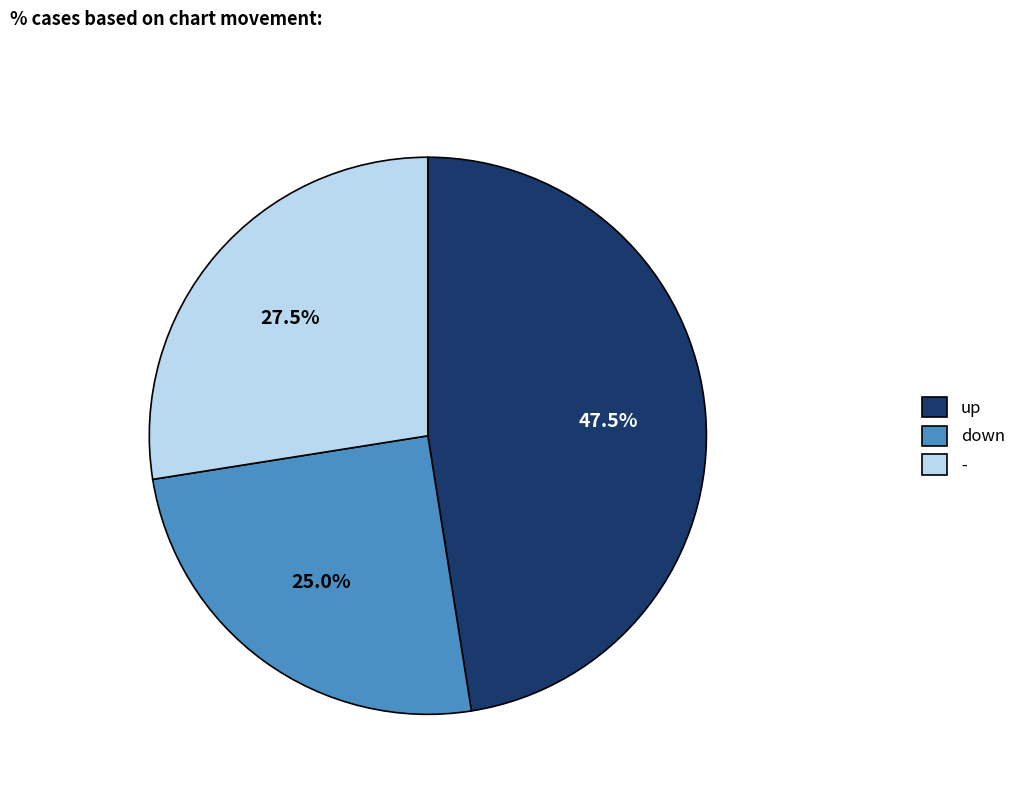

Does up represent more than half of the total?

No